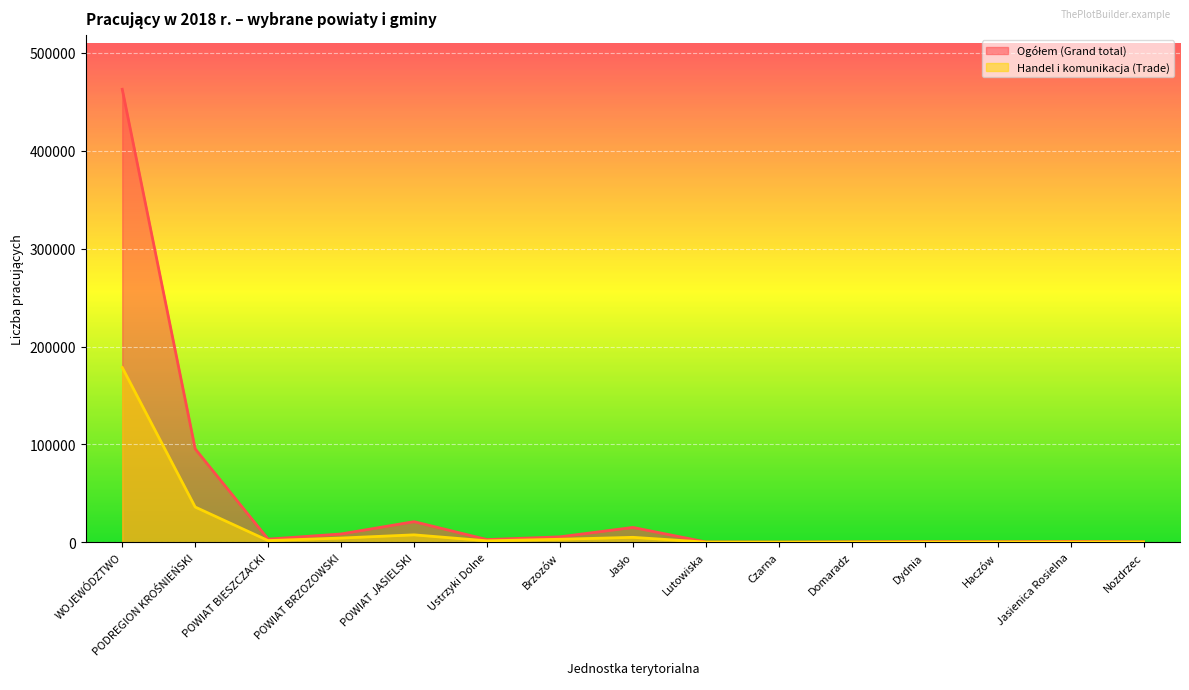

What is the difference between the Handel i komunikacja (Trade) values at POWIAT BRZOZOWSKI and Jasienica Rosielna?

4033